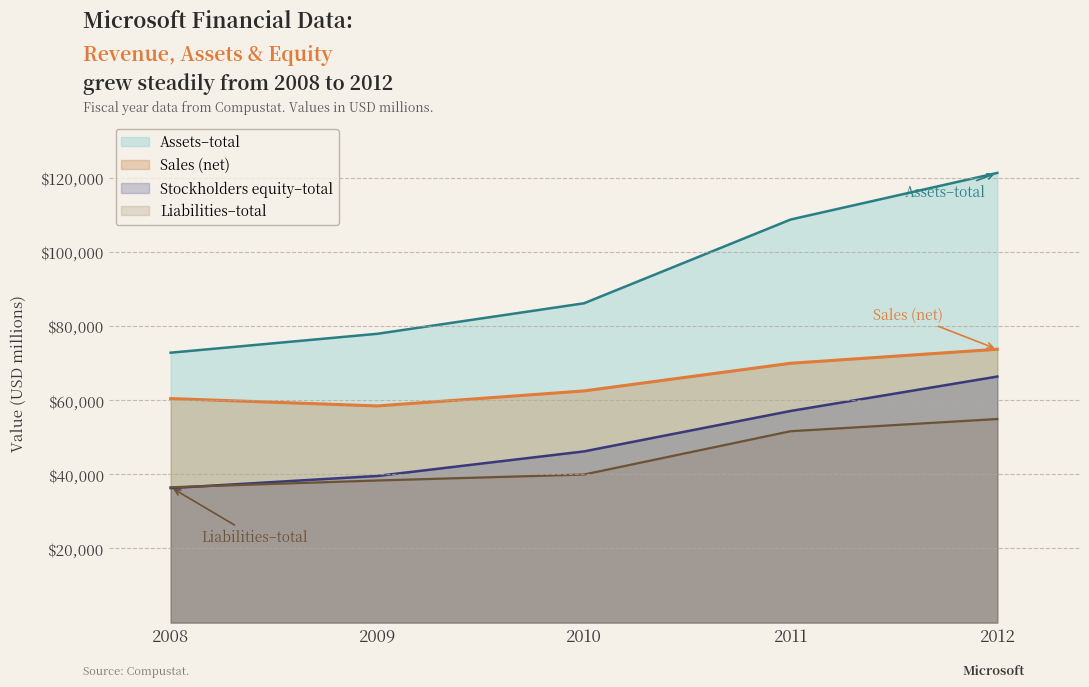

What is the value of the Assets–total point at the 1st from the left?

72793